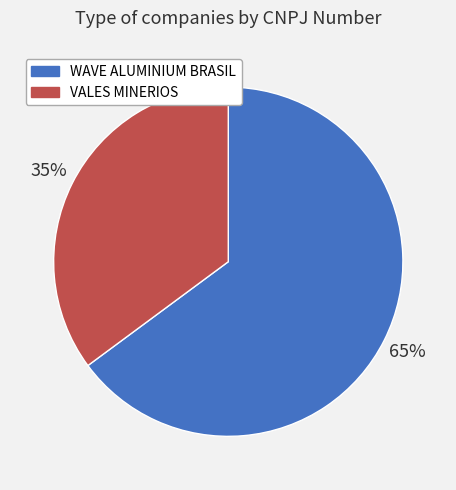

Which slice is the smallest?

VALES MINERIOS